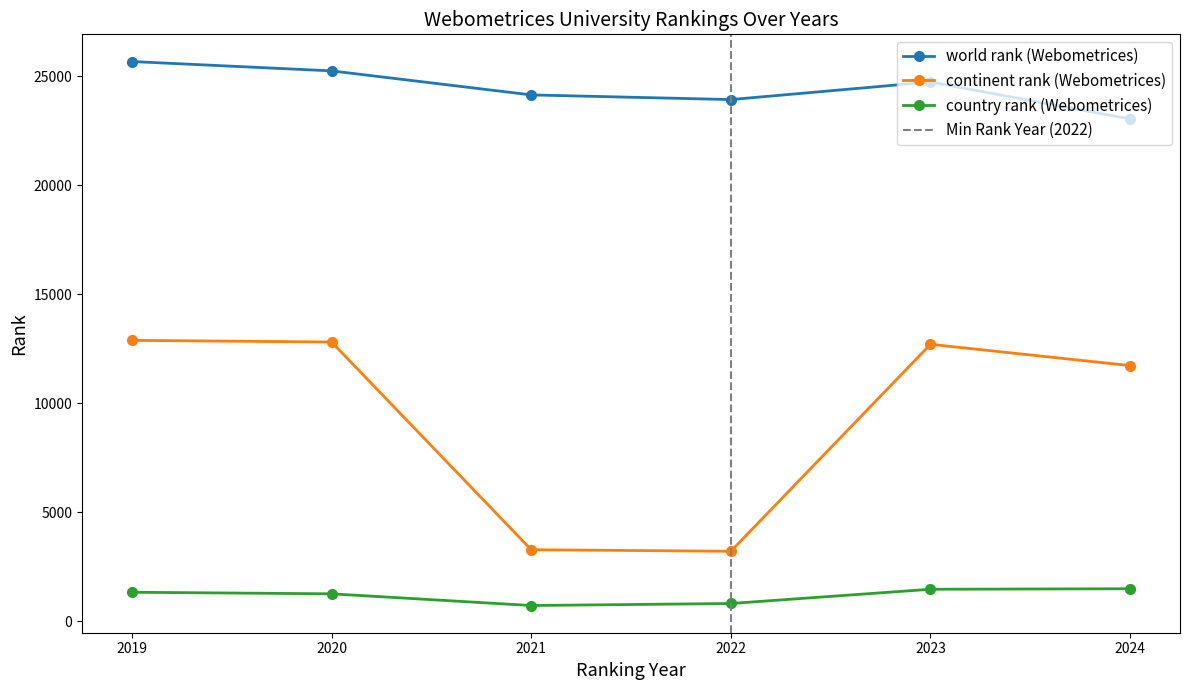

What is the maximum value for country rank (Webometrices)?

1481